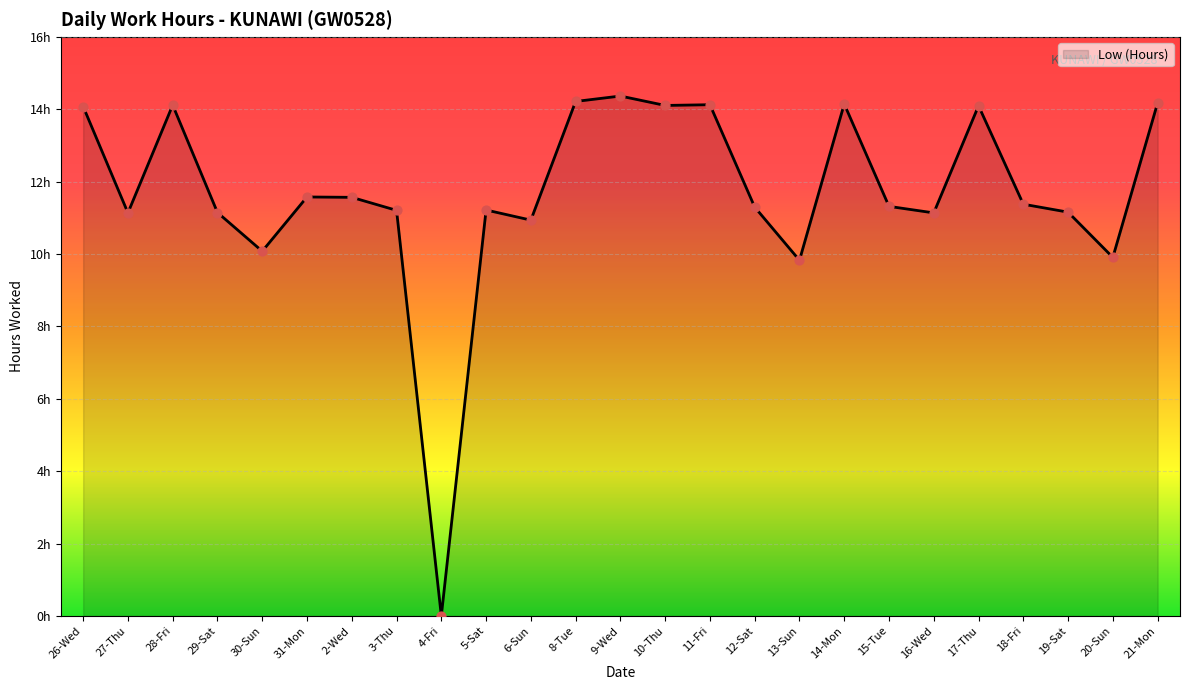

Between 21-Mon and 14-Mon, which is larger?

21-Mon